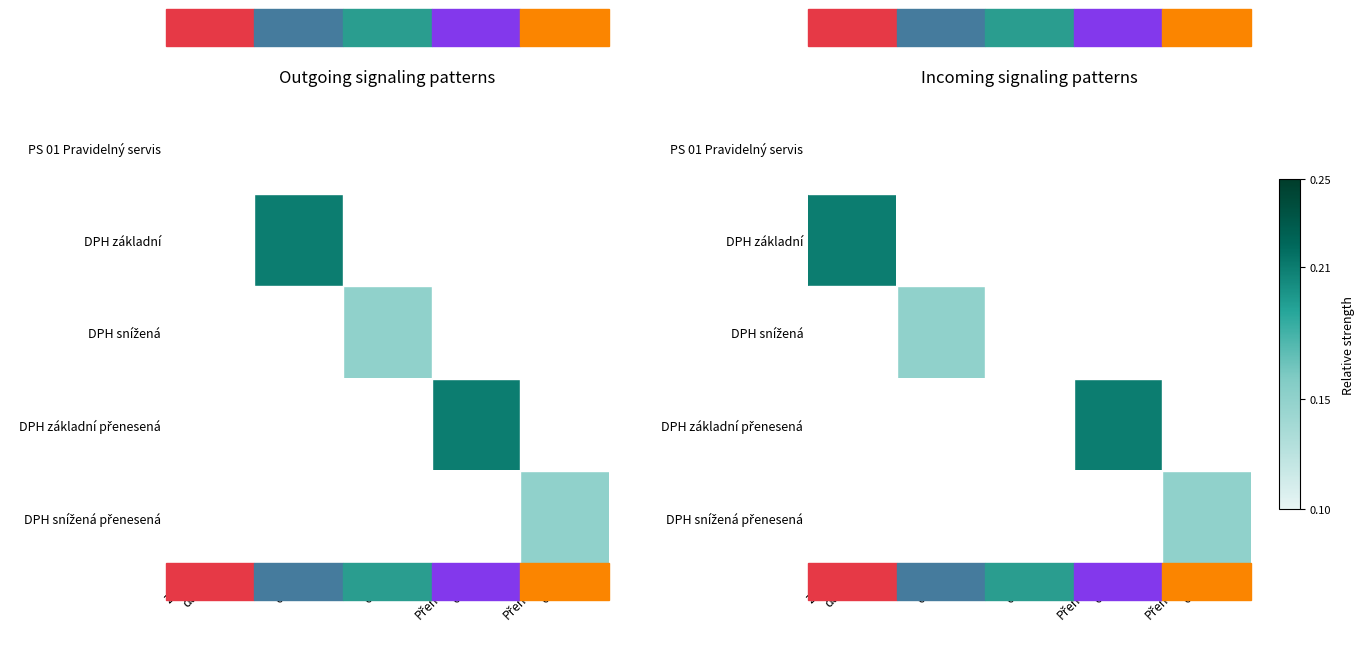

What value does the DPH základní přenesená series have at Přenesená 0.21?

0.2